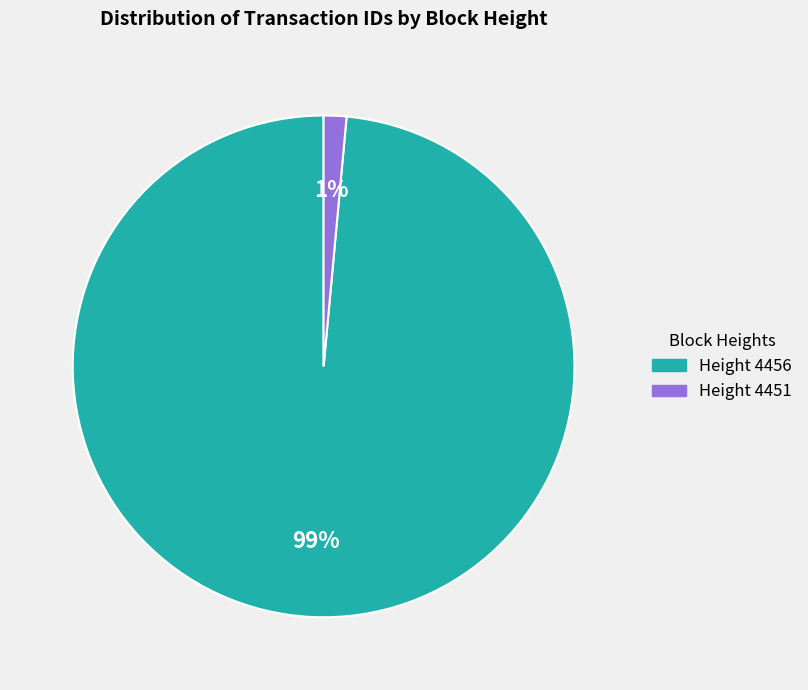

Which has a higher value, Height 4451 or Height 4456?

Height 4456